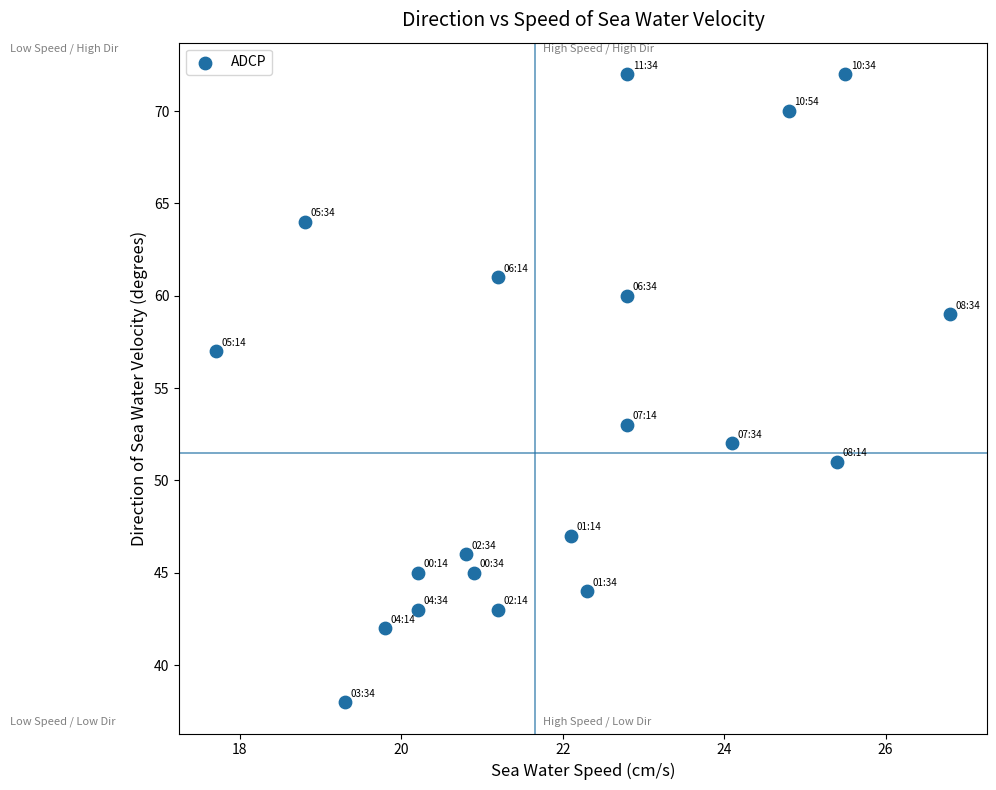

What is the range of Y values (max minus min)?

34